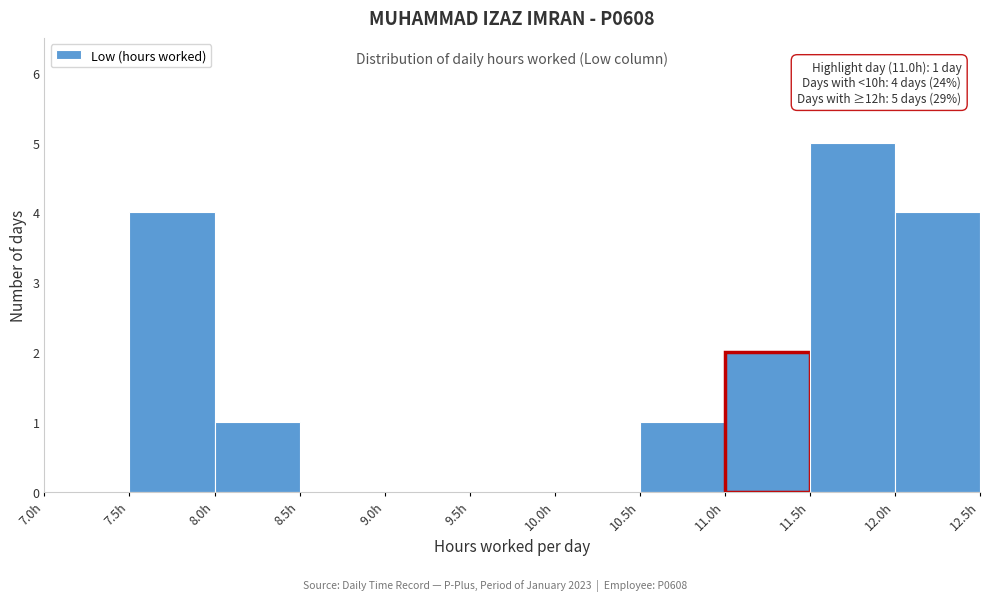

Over which range of the x-axis is the bar tallest?

11.5 to 12.0